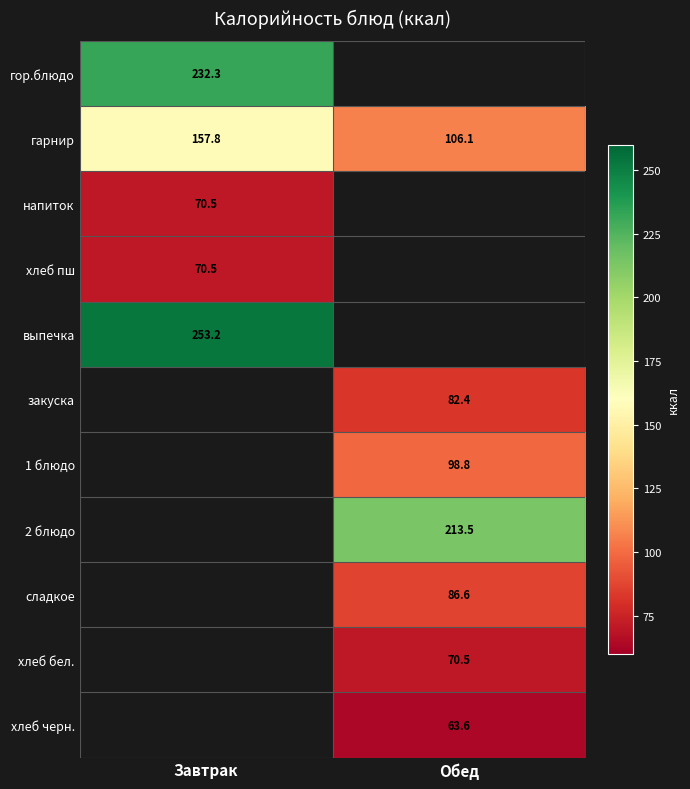

How many data points does each series have?

2